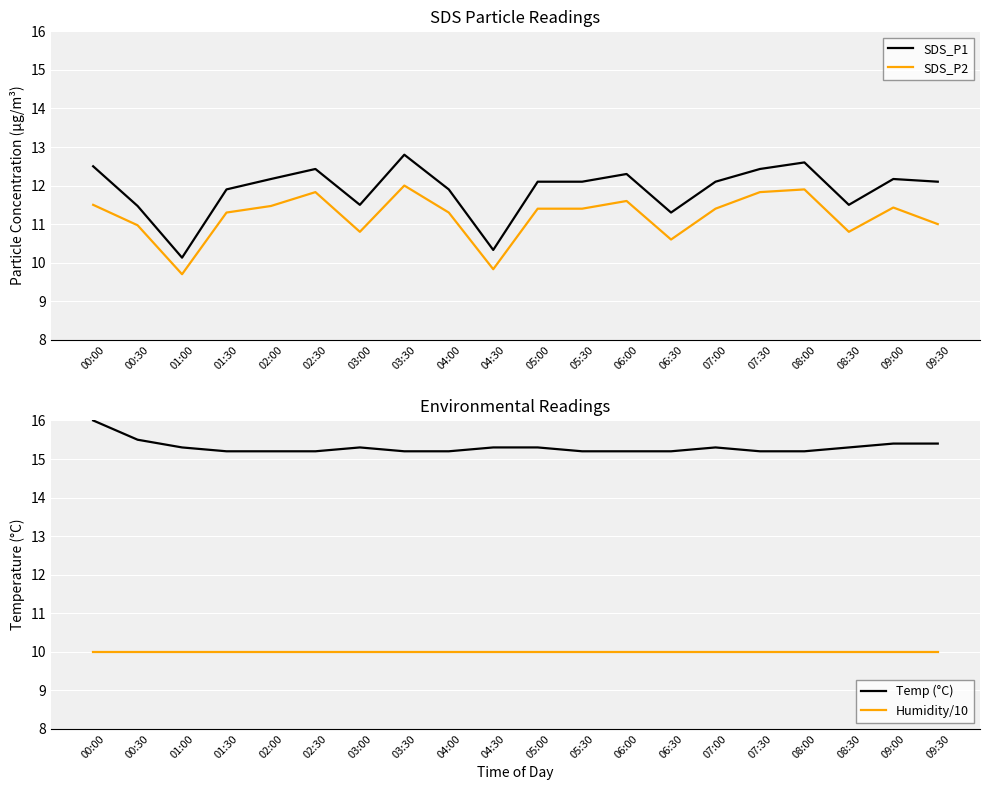

What is the sum of all Humidity/10 values?

199.8